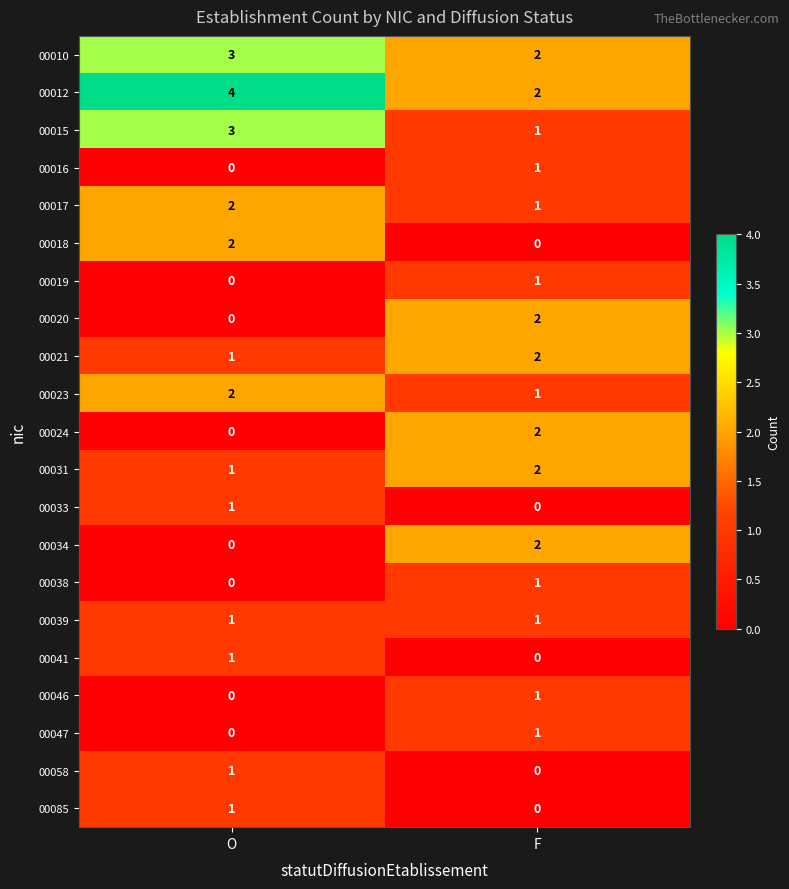

What is the sum of all 00010 values?

5